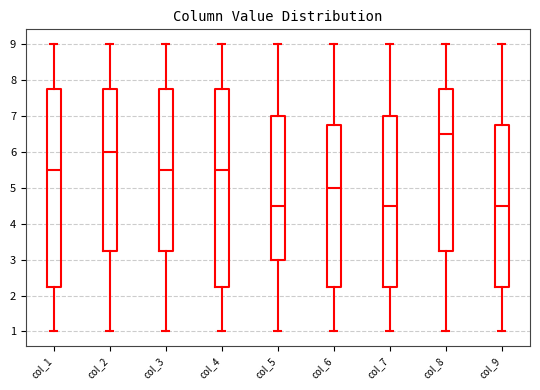

Where does the upper whisker of the box for col_5 end on the y-axis? The values are not printed on the chart, so give them approximately, as read against the axis.

9.0